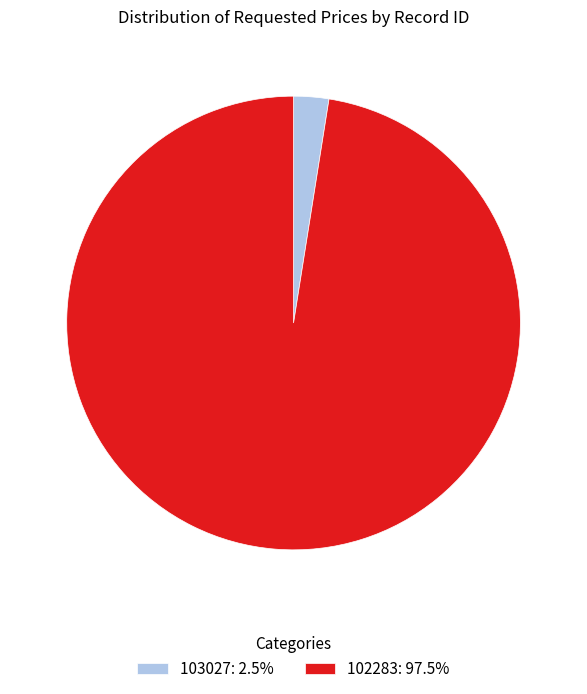

What is the majority slice?

102283